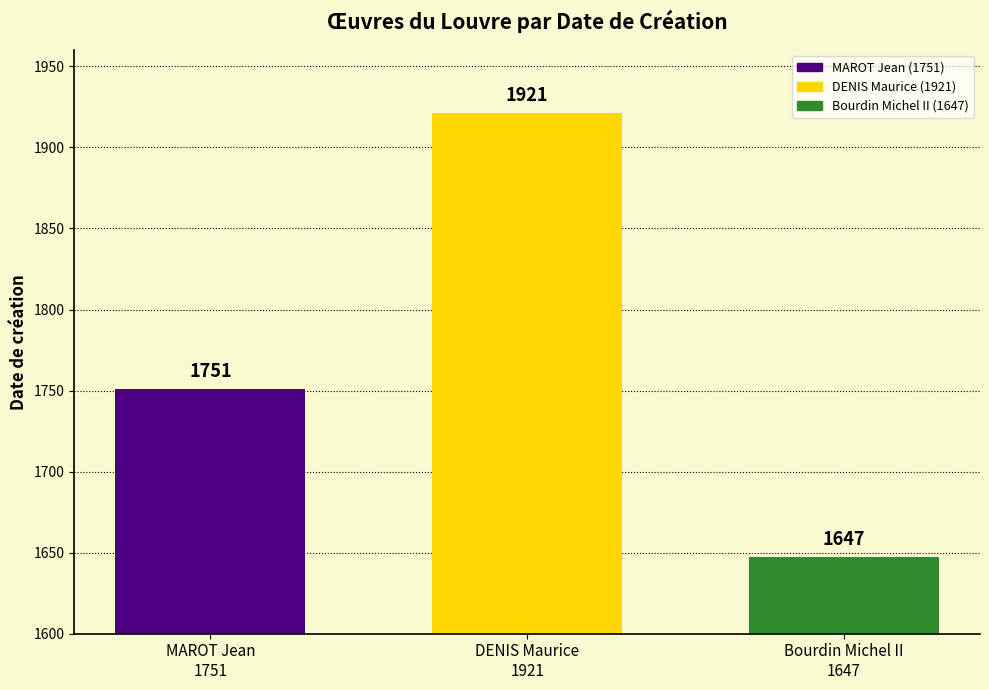

How many data points are less than 1751?

1